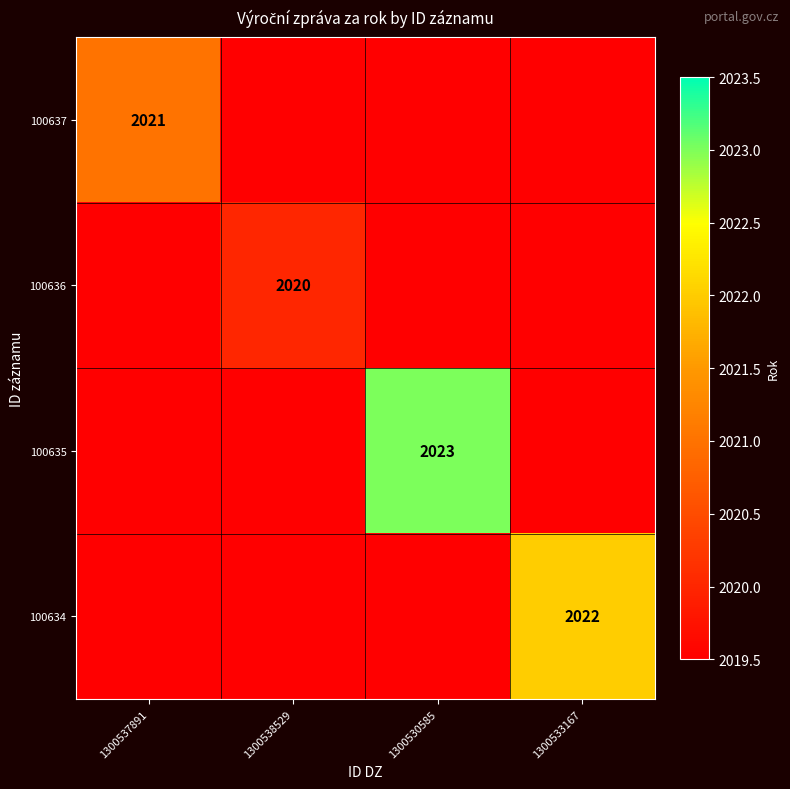

The value of 100637 at 1300537891 is 2021. True or false?

True